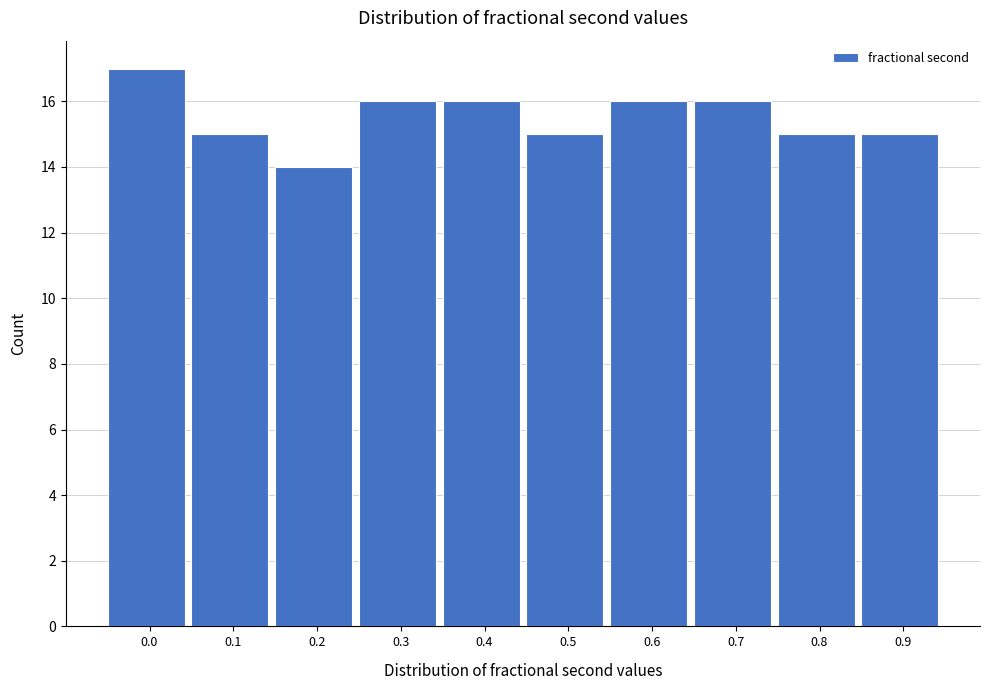

Reading left to right, list all the values displayed in this chart.

0.0=17	0.1=15	0.2=14	0.3=16	0.4=16	0.5=15	0.6=16	0.7=16	0.8=15	0.9=15